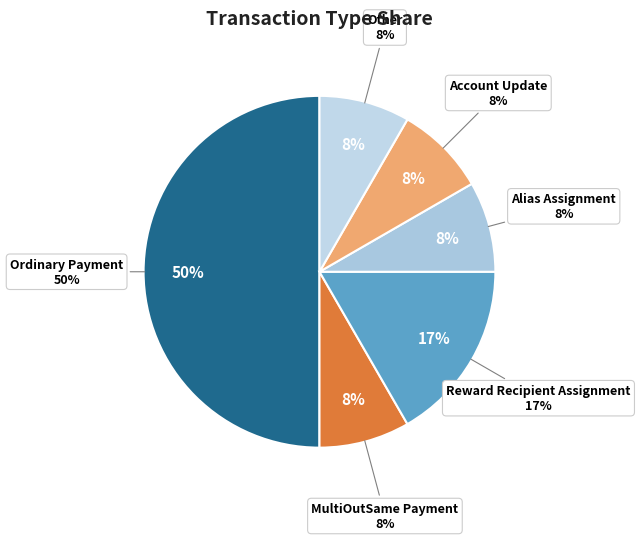

Which slice is the largest?

Ordinary Payment